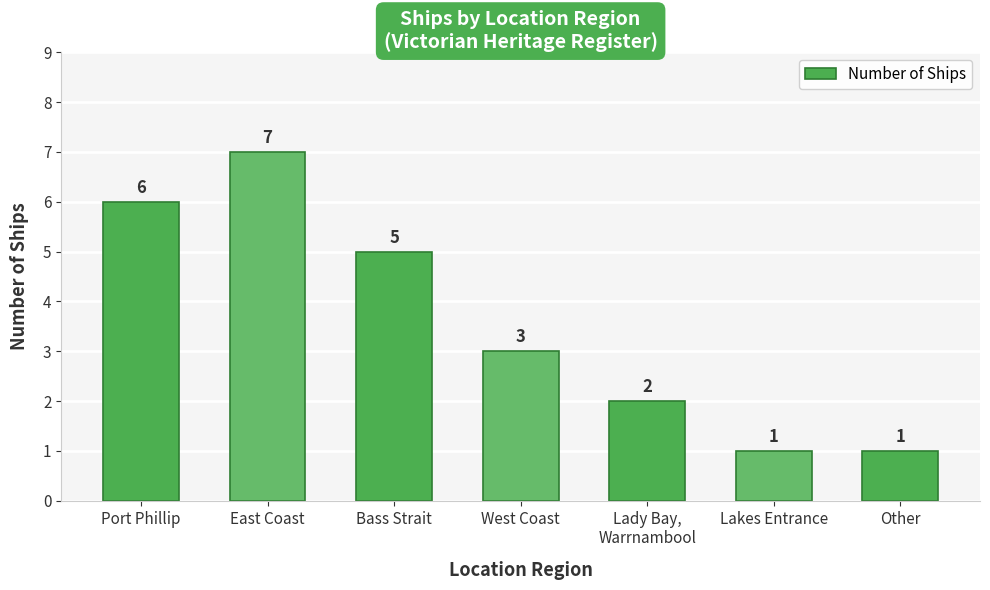

The chart shows a value of 1 at Other. True or false?

True